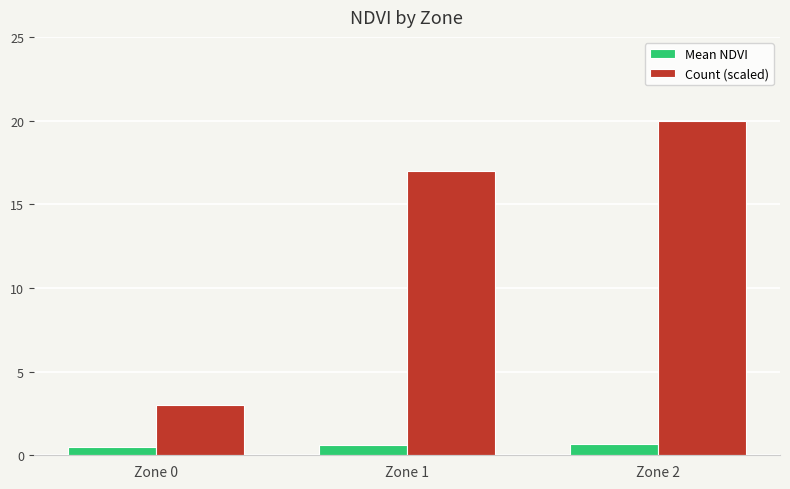

At which label does Count (scaled) reach its minimum?

Zone 0